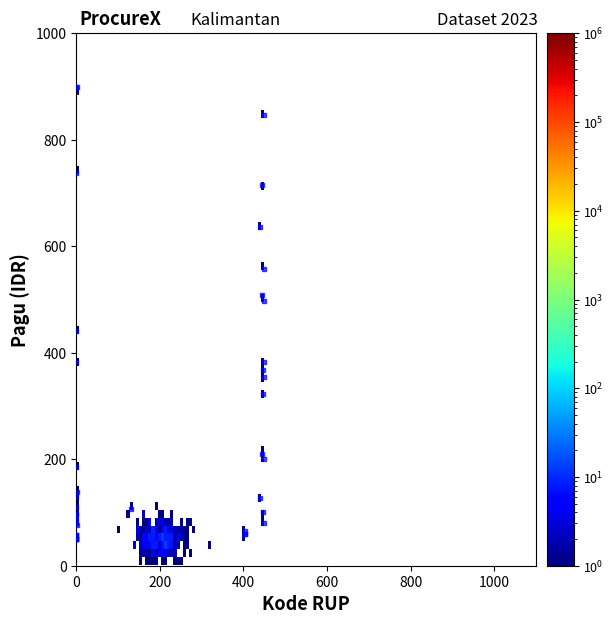

What Y value in the scatter plot is closest to 475?

496.4